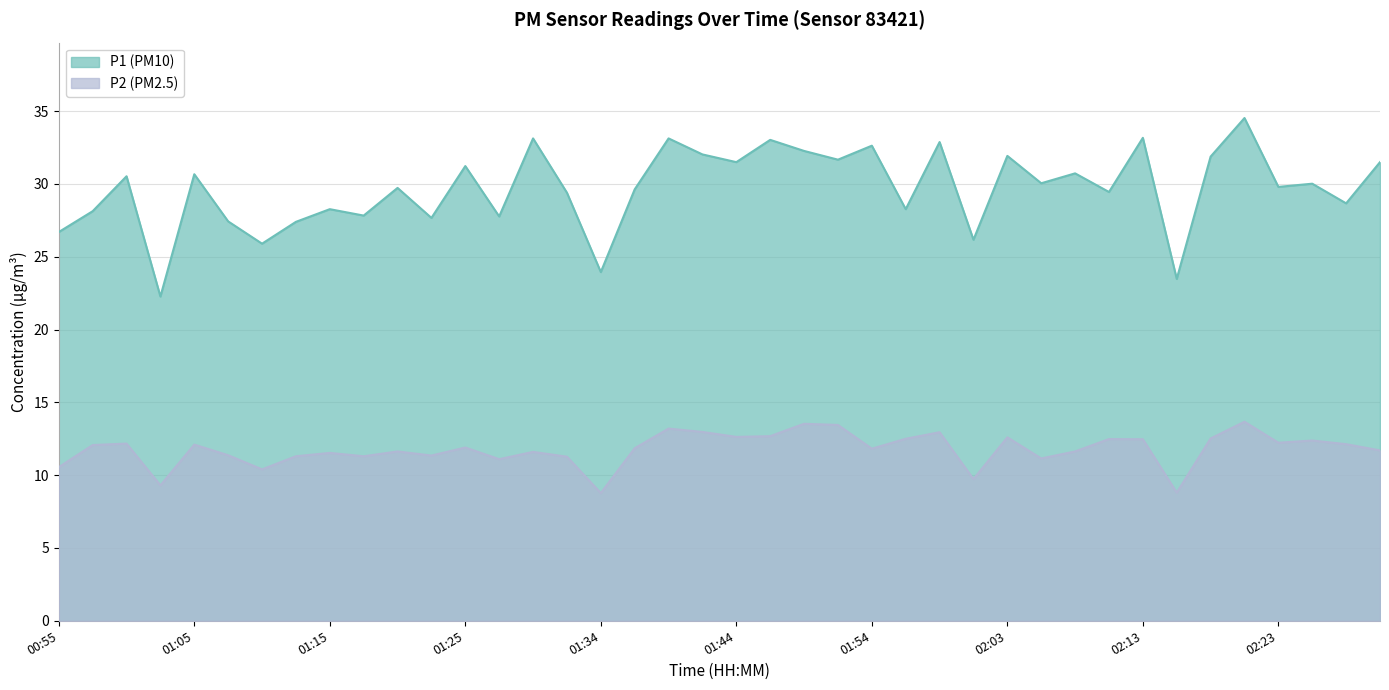

Which series changed the most between 01:42 and 02:20?

P1